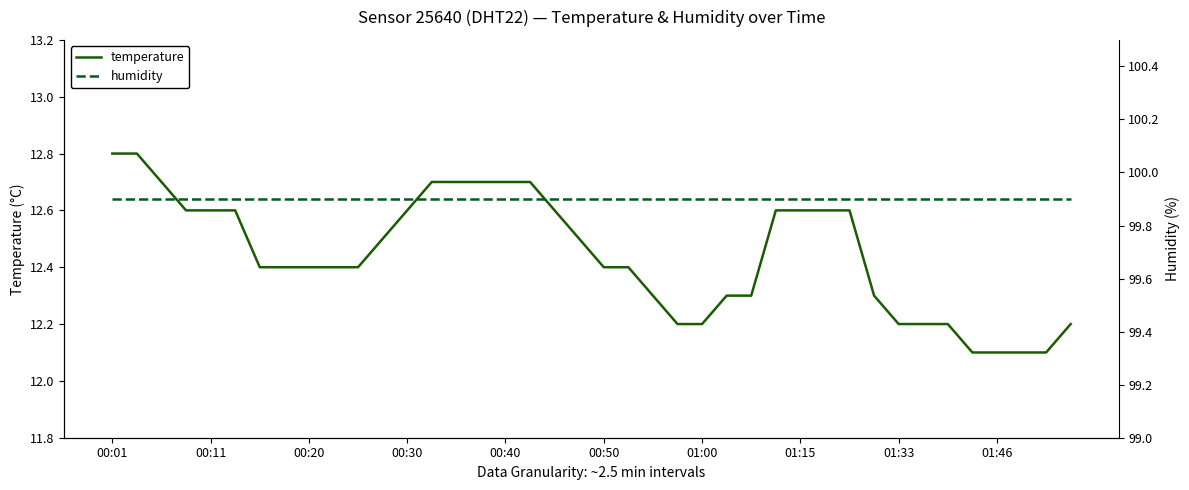

The temperature series shows 3.8 at 00:01. True or false?

False